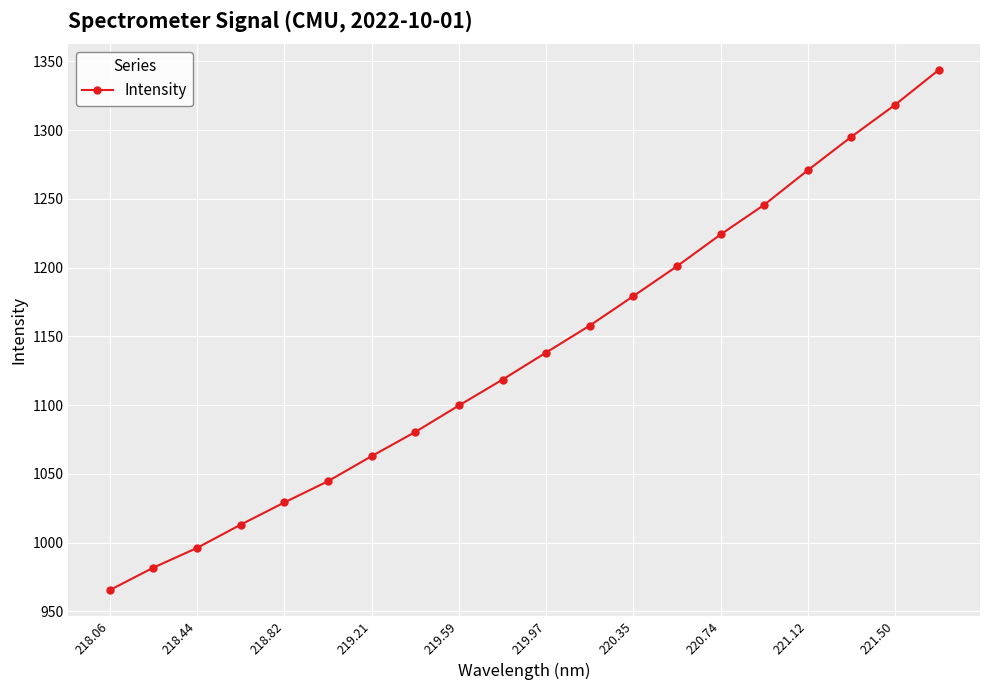

What is the value of the 18th point from the left?

1295.1